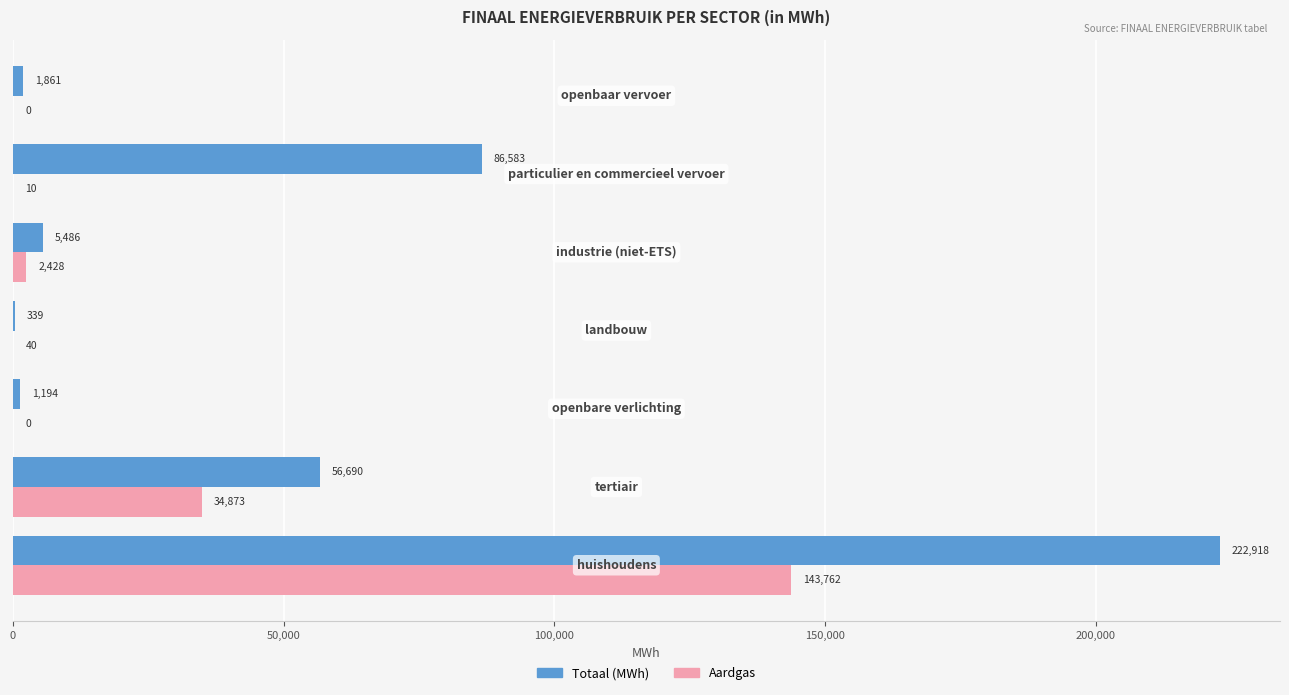

Which series has the largest total across all categories?

Totaal (MWh)